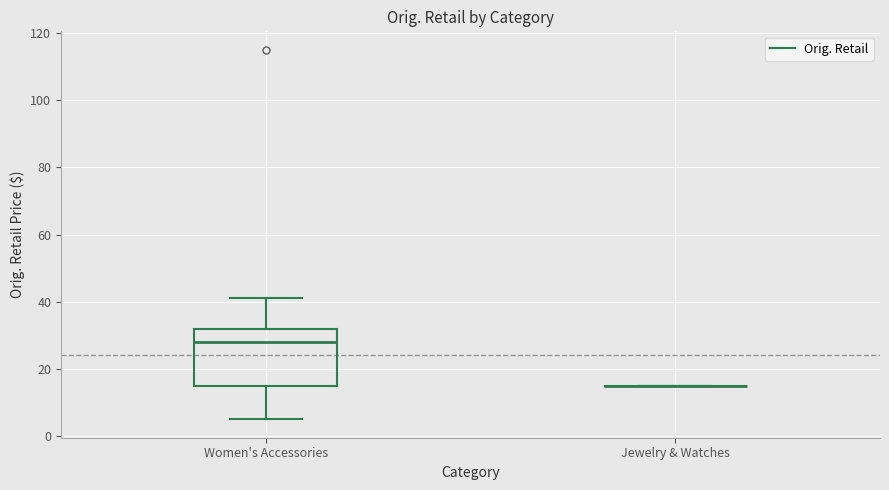

Reading left to right, transcribe this box plot: for each box, give where its median line is, the range the box spans, and where its two whiskers end, as read against the y-axis. The values are not printed on the chart, so give them approximately, as read against the axis.

Women's Accessories: median 28, box 16 to 32, whiskers 4 to 42
Jewelry & Watches: box collapsed to a line at 16, whiskers 16 to 16